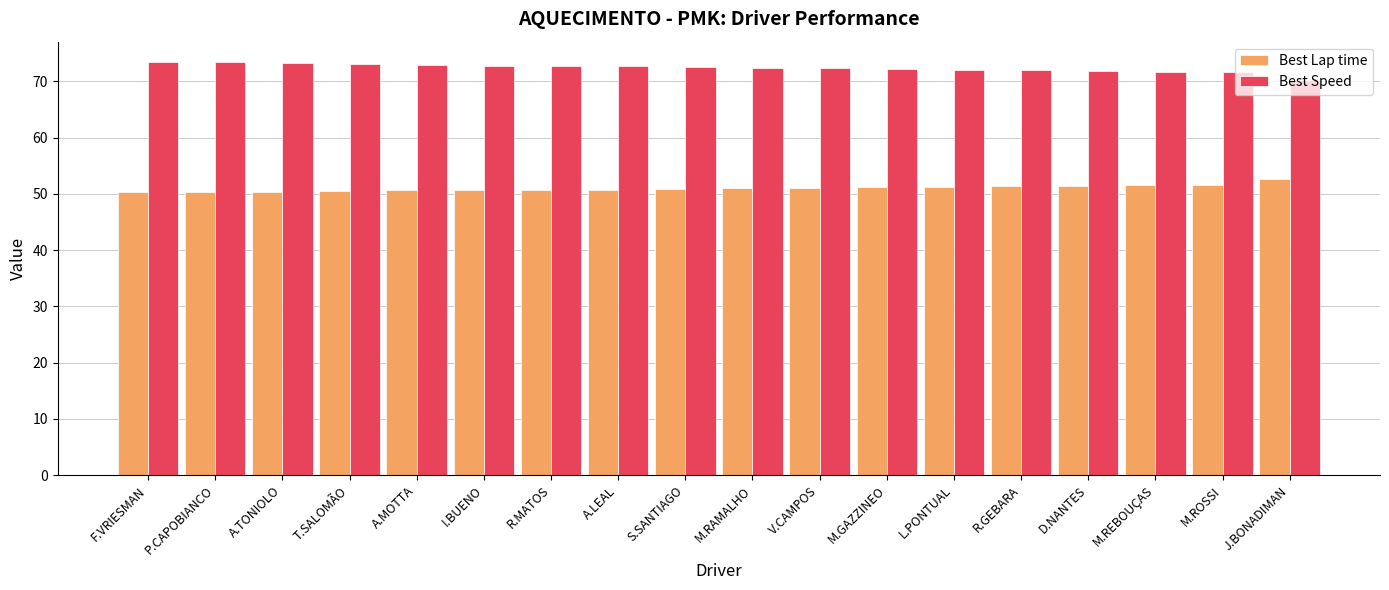

What is the difference between the maximum and second lowest values in the Best Lap time series?

2.3